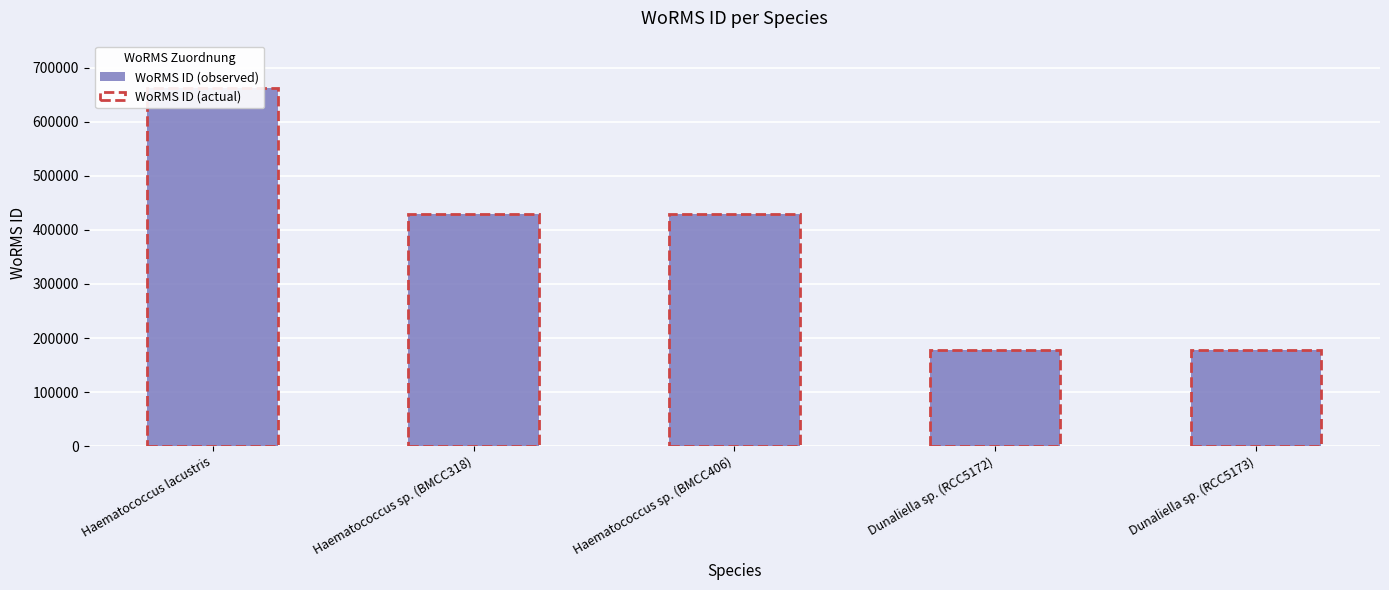

The chart shows a value of 47701 at Dunaliella sp. (RCC5172). True or false?

False